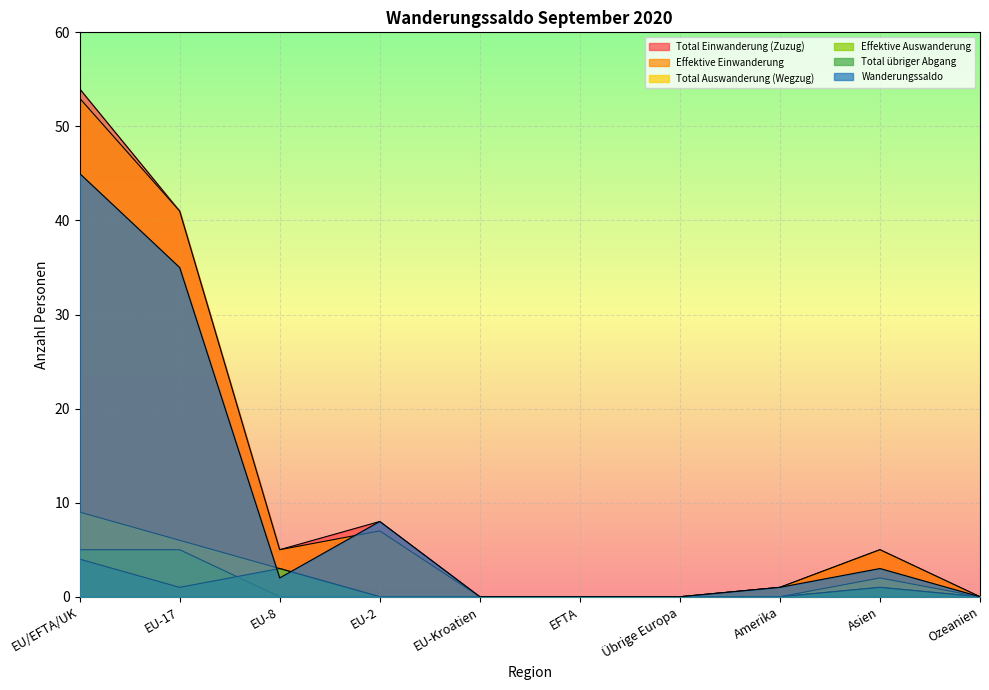

What position from the left is Amerika?

8